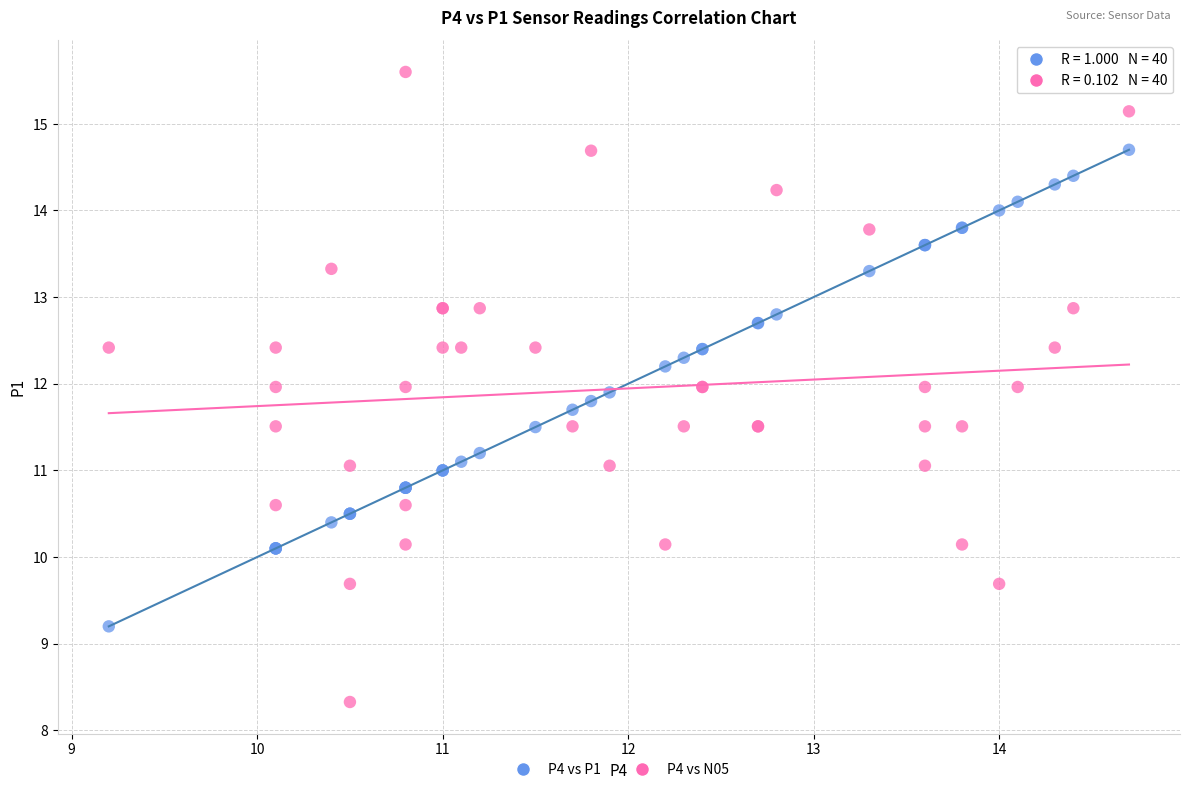

What is the X range (max minus min) for the scatter plot?

5.5